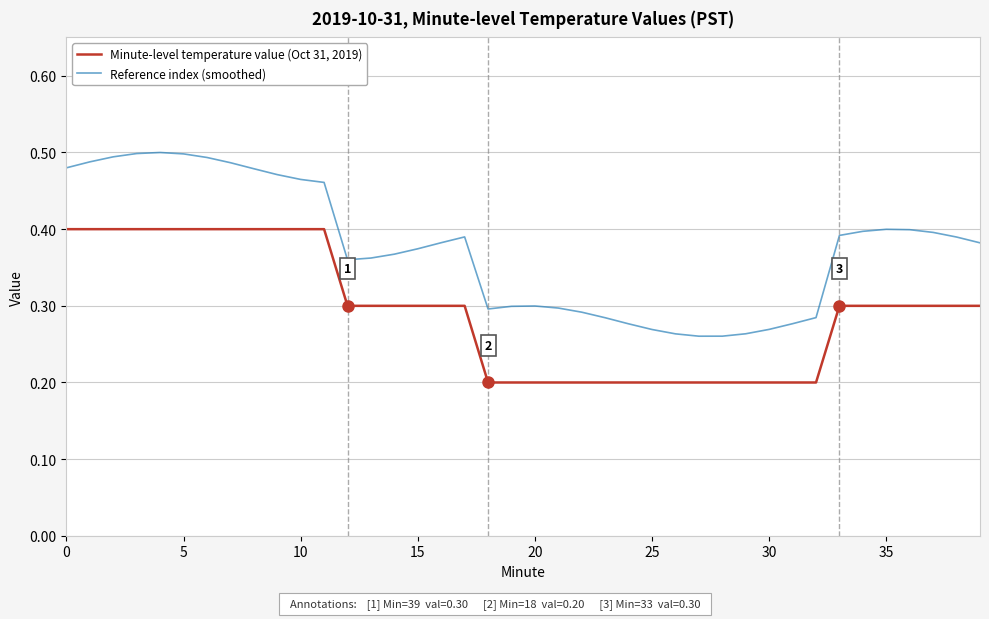

List the series in order of their peak value, lowest first.

Minute-level temperature value (Oct 31, 2019), Reference index (smoothed)